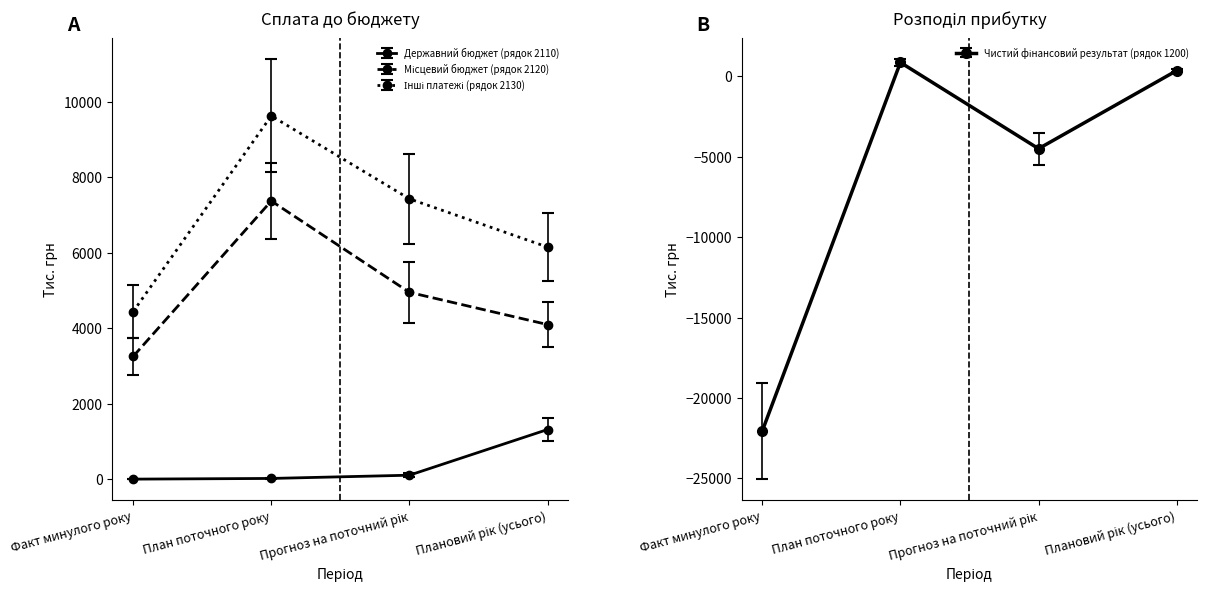

What is the label of the 2nd point from the right?

Прогноз на поточний рік